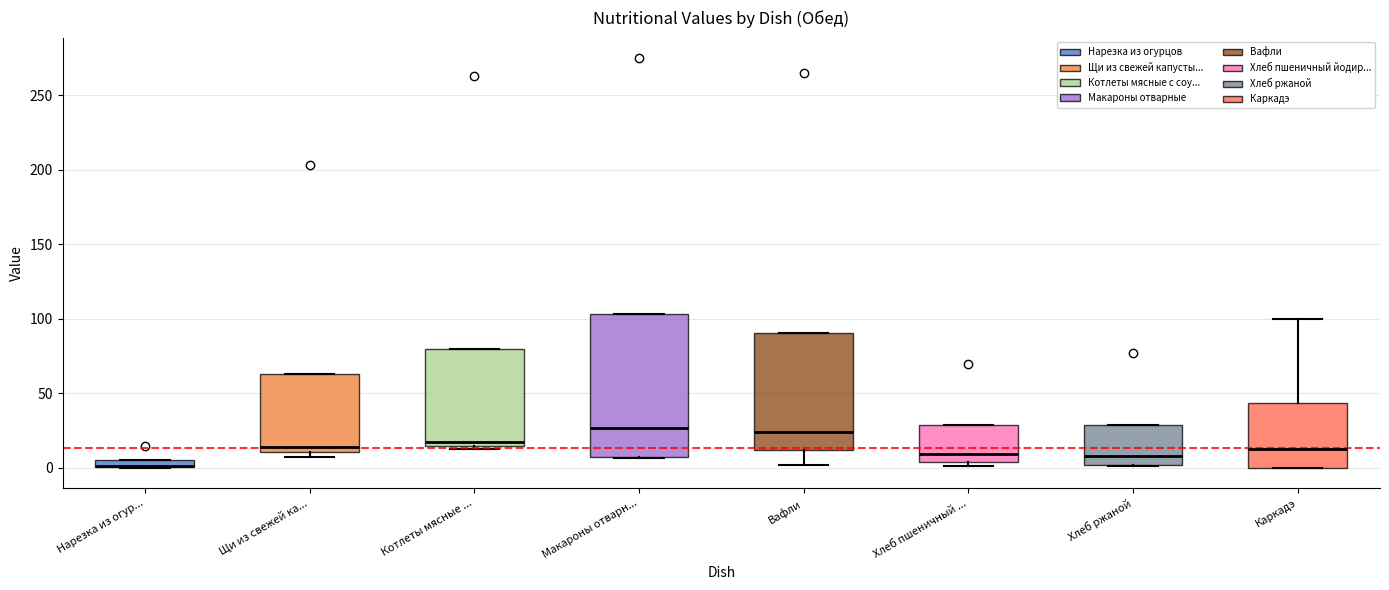

Which box is the tallest, from its lower edge to its upper edge?

Макароны отварн...